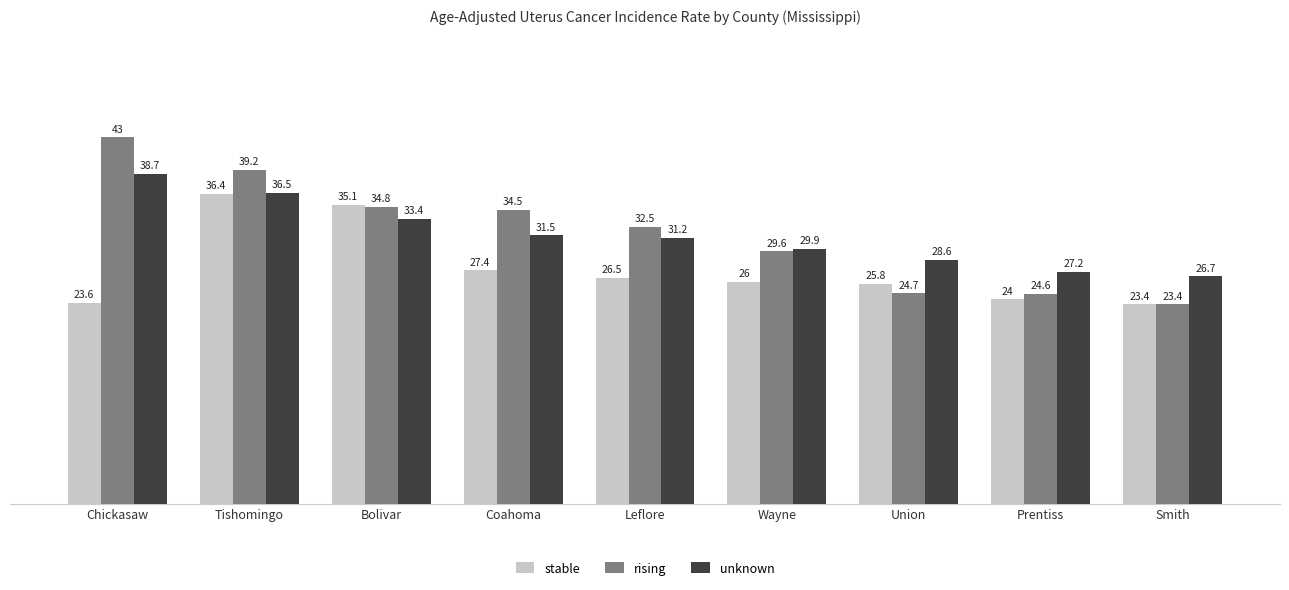

What is the difference between the unknown values at Coahoma and Tishomingo?

5.0